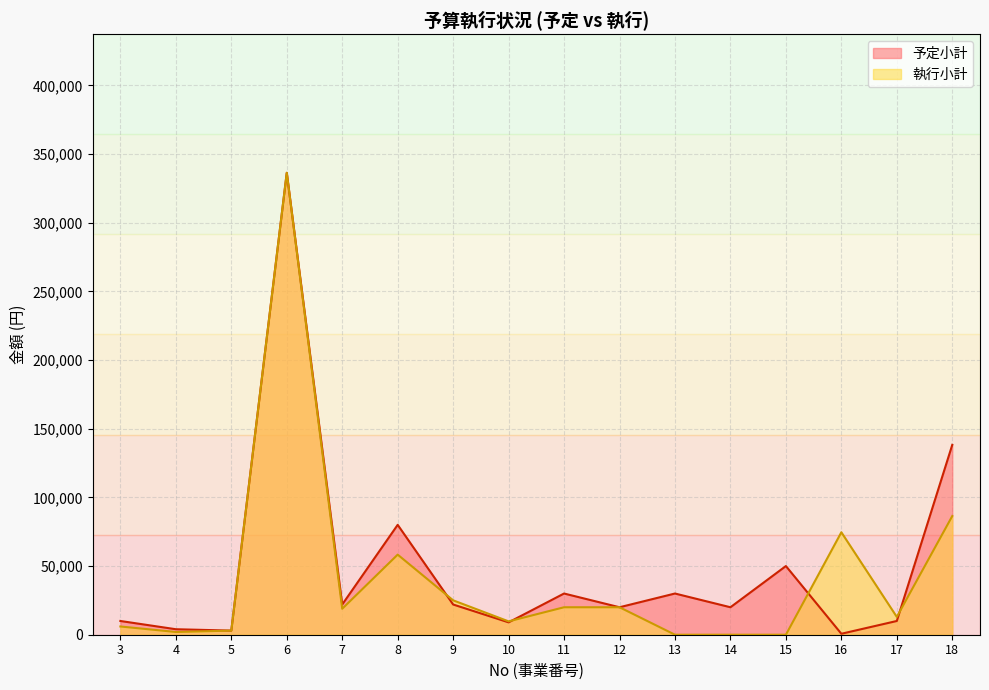

Between which two adjacent categories do 予定小計 and 執行小計 first intersect?

8 and 9